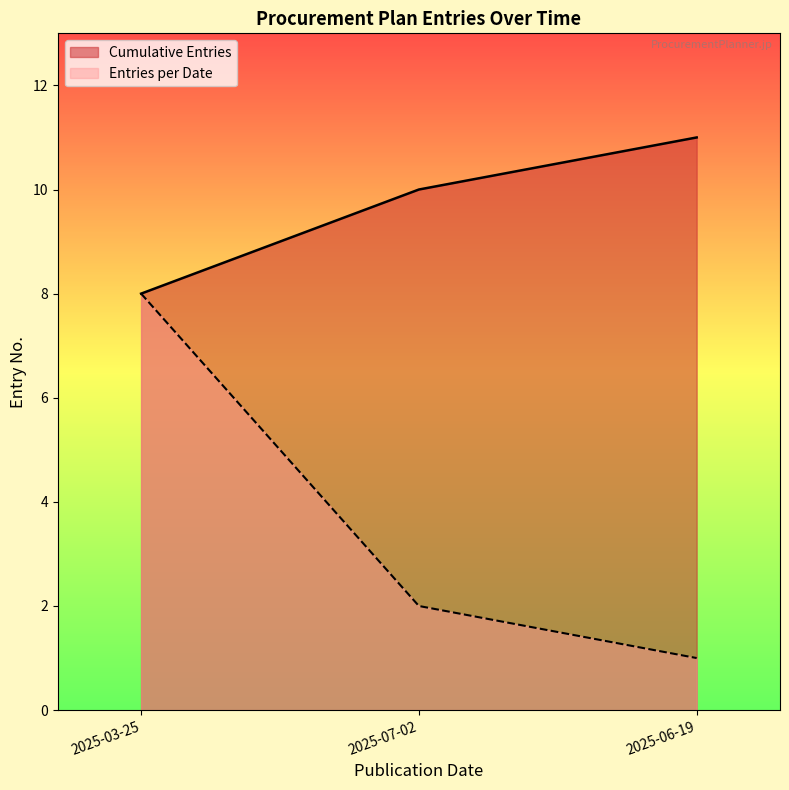

What position from the left is 2025-07-02?

2